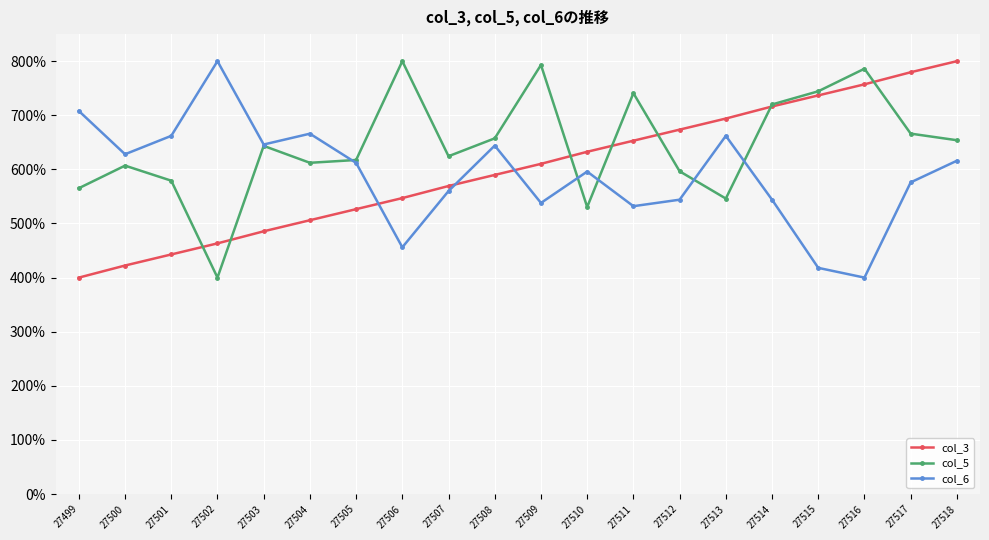

What is the average value of the col_6 series?

590.4